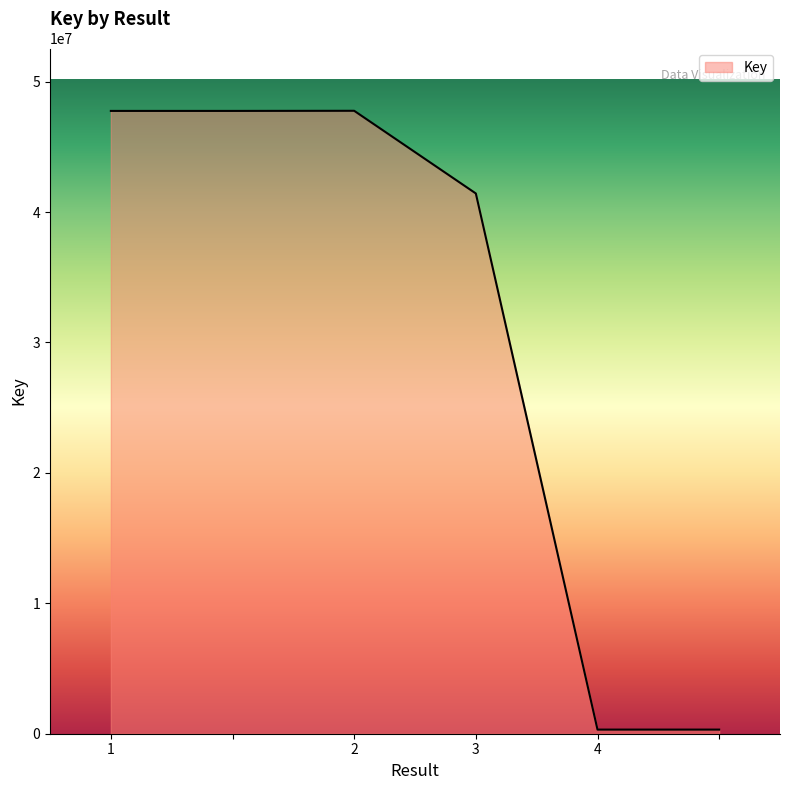

True or false: there are more than 2 points higher than both neighbors.

False